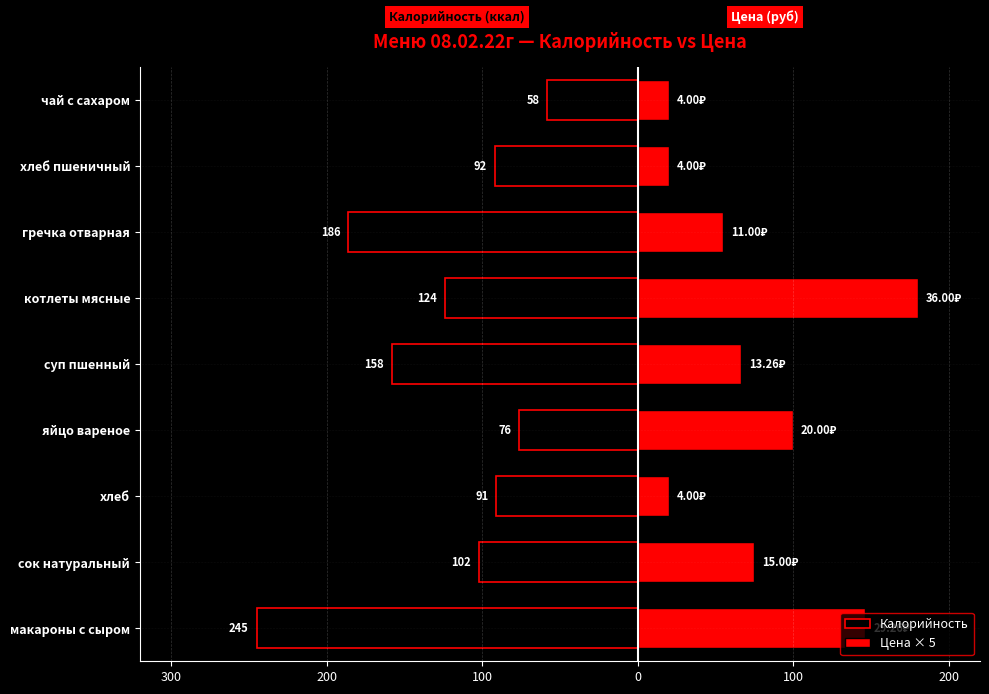

Reading left to right, transcribe all the data shown in this chart.

Калорийность: -245.0	-102.0	-91.0	-76.0	-158.0	-124.0	-186.0	-92.0	-58.0
Цена × 5: 146.3	75.0	20.0	100.0	66.3	180.0	55.0	20.0	20.0